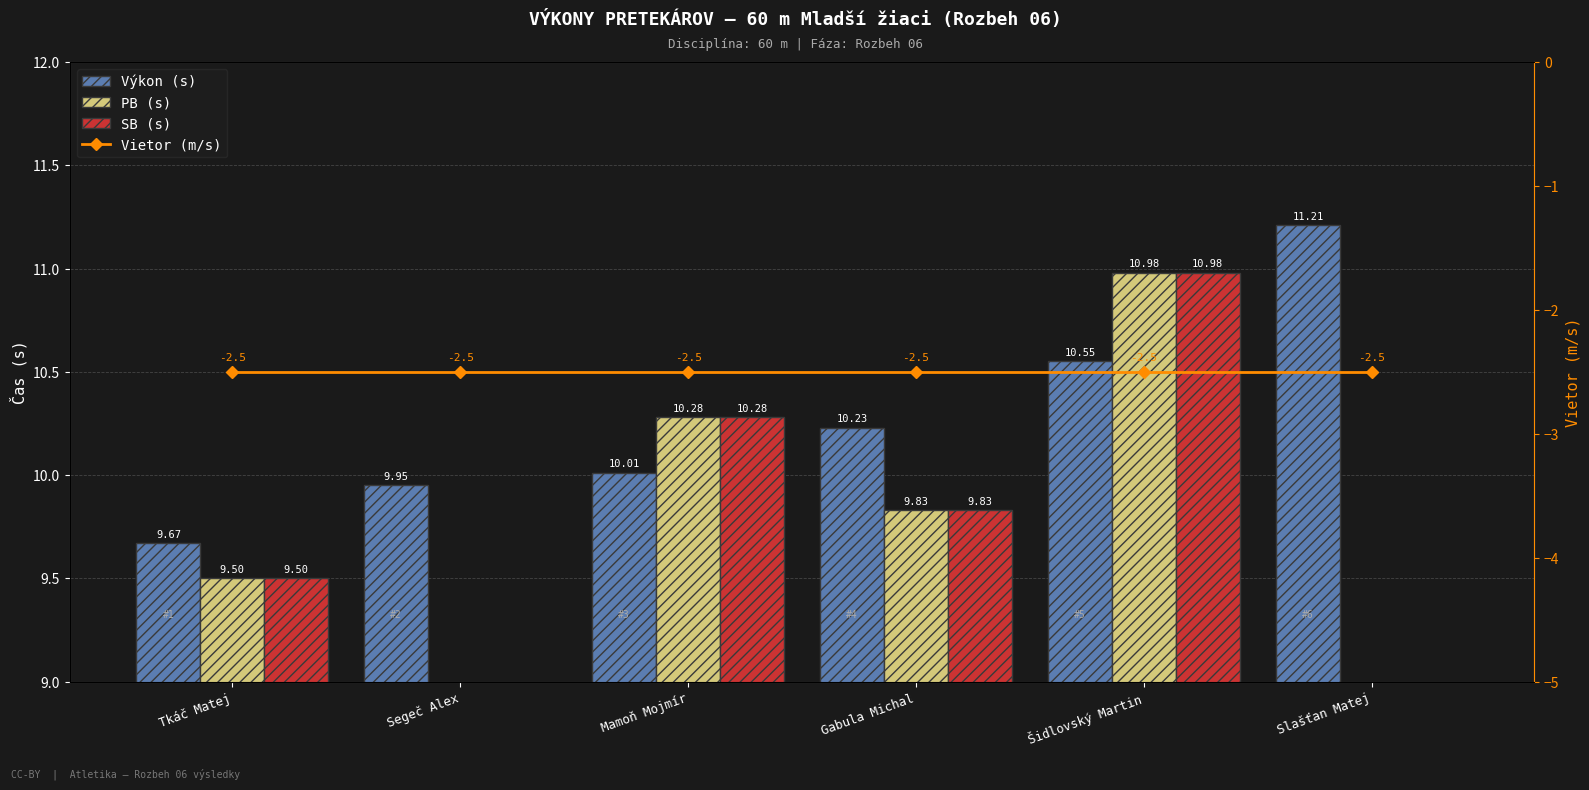

What is the difference between the SB (s) values at Šidlovský Martin and Segeč Alex?

11.0